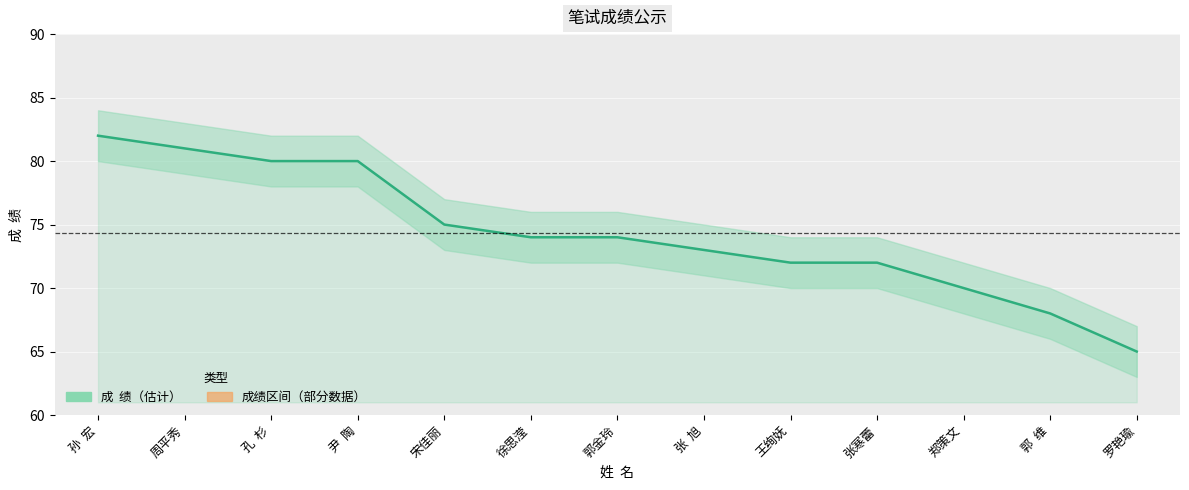

The value at 郭金玲 is 103. True or false?

False